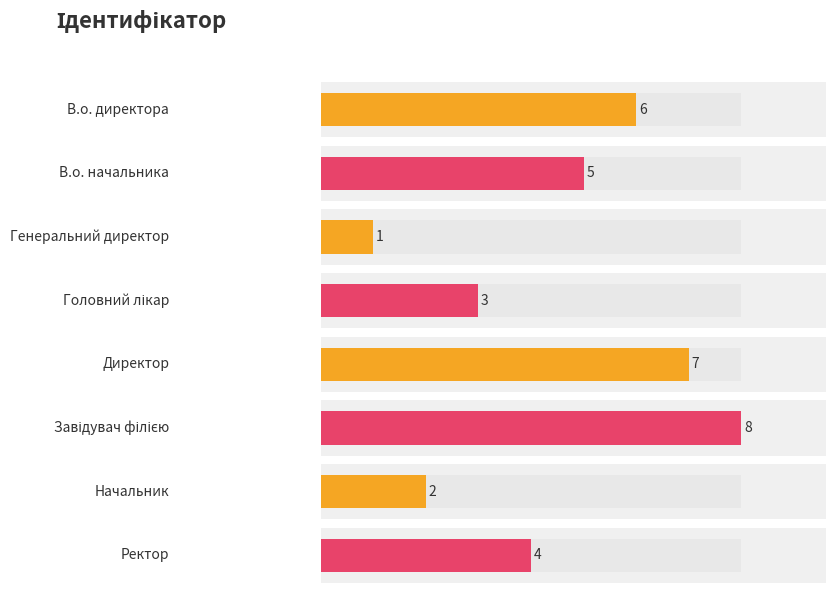

What is the label of the 6th bar from the right?

Генеральний директор